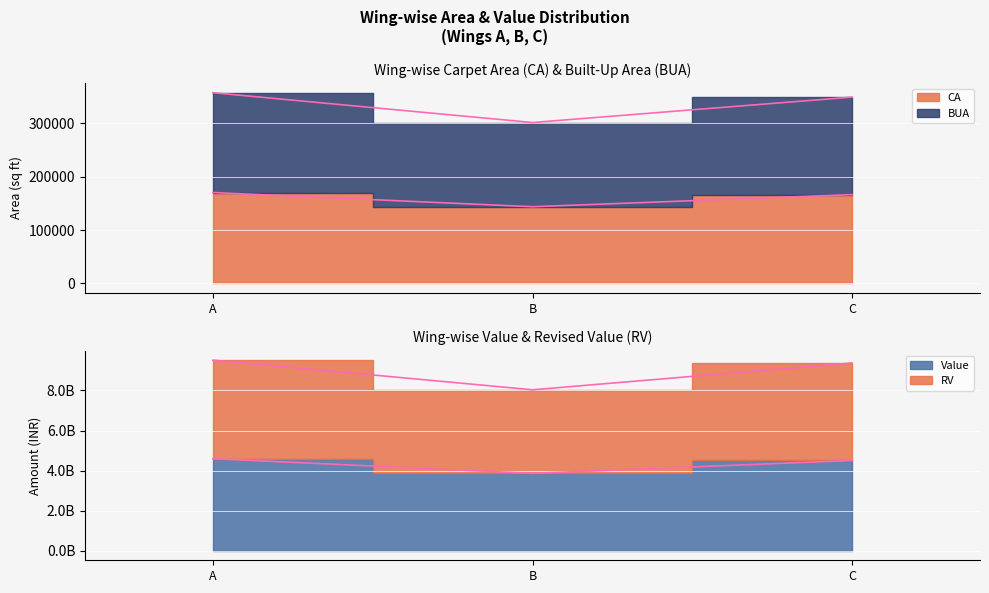

What is the smallest value displayed?

143736.5